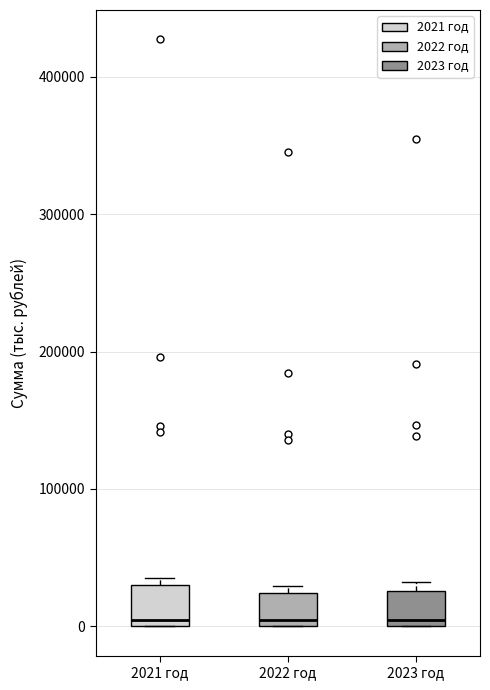

Reading left to right, read every box against the y-axis: the position of its median line, the range the box covers, and the ends of its whiskers. The values are not printed on the chart, so give them approximately, as read against the axis.

2021 год: median 0 (just above the box's lower edge), box 0 to 30000, whiskers 0 to 40000
2022 год: median 0 (just above the box's lower edge), box 0 to 20000, whiskers 0 to 30000
2023 год: median 0 (just above the box's lower edge), box 0 to 30000, whiskers 0 to 30000 (just above the box's upper edge)